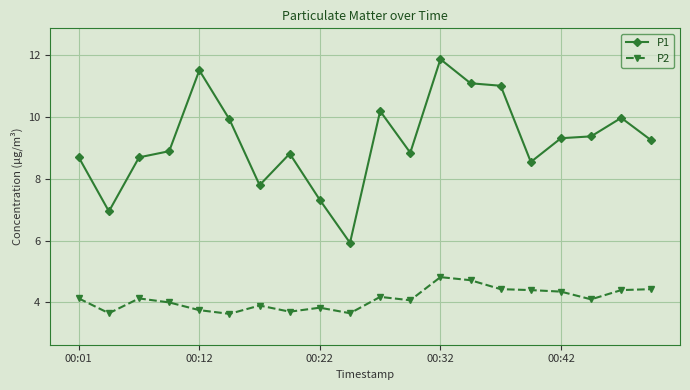

Which series has the largest total across all categories?

P1